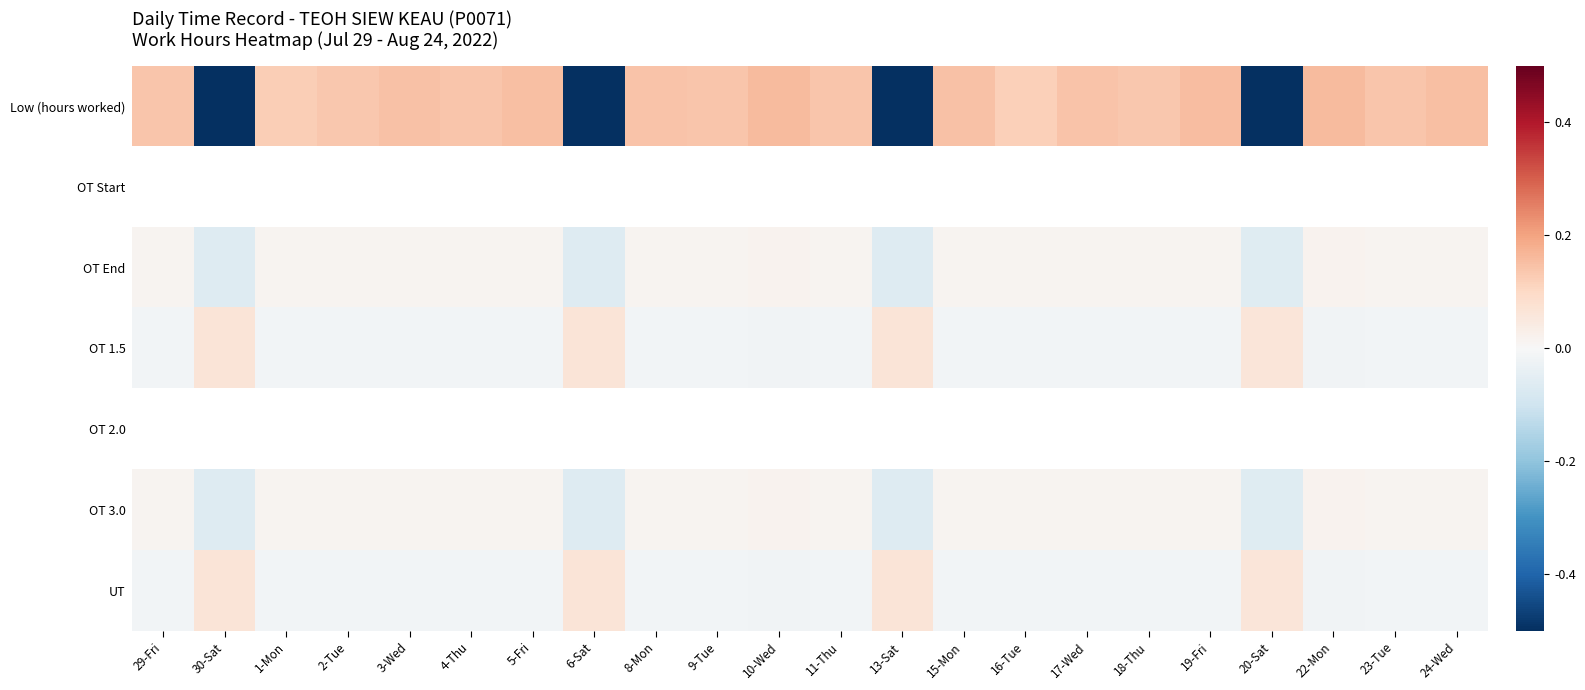

Is the value of UT at 22-Mon greater than the value of Low (hours worked) at 18-Thu?

No